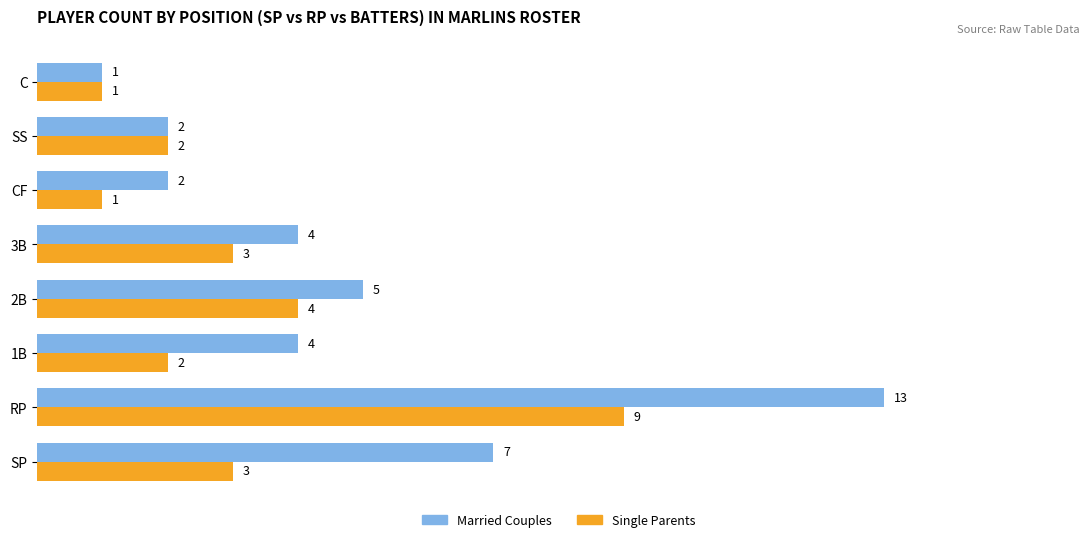

At which category does the chart reach its peak across all series?

RP